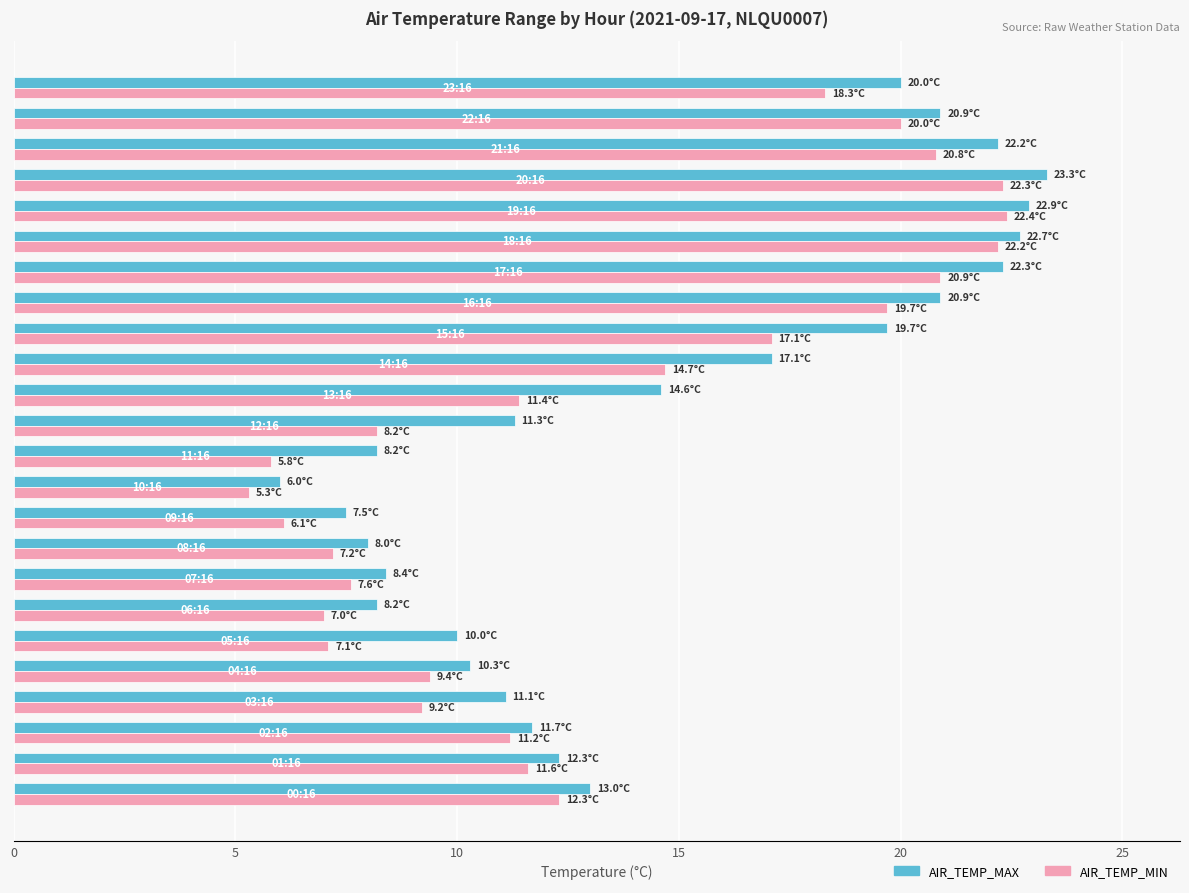

Which series has the largest total across all categories?

AIR_TEMP_MAX